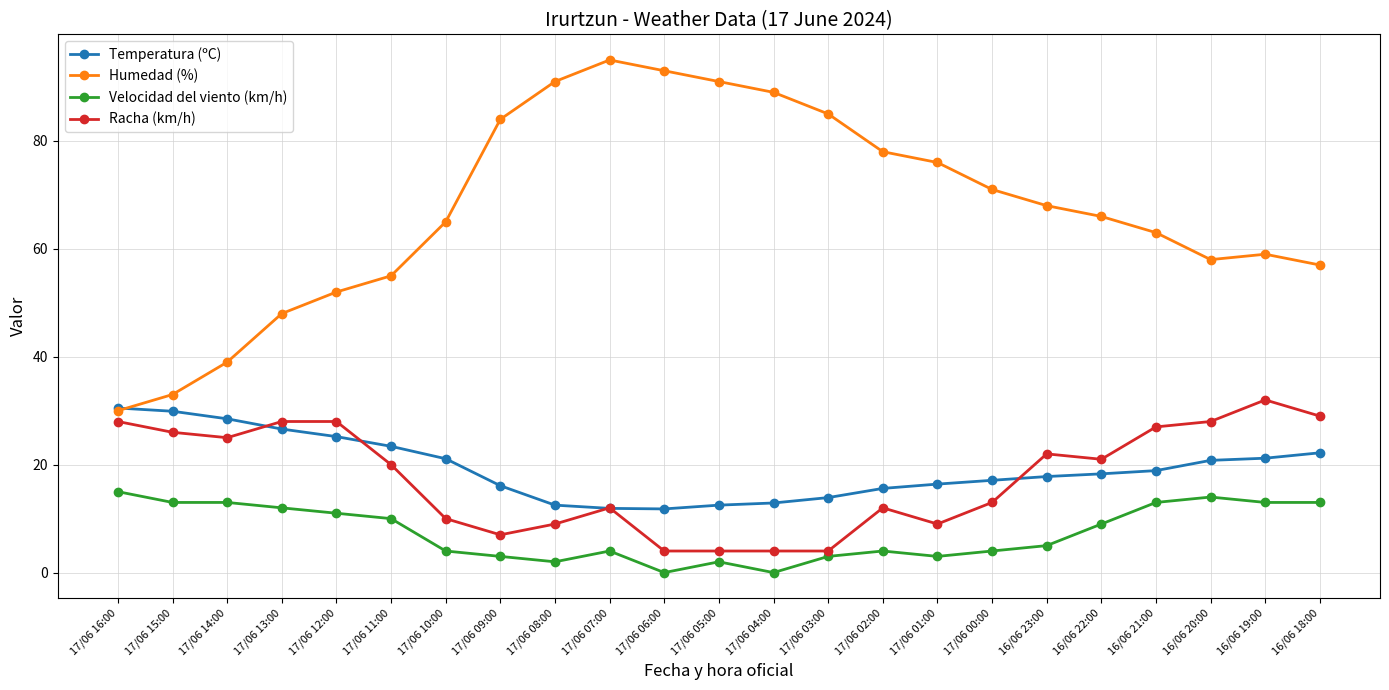

Where is the first local minimum for Humedad (%)?

16/06 20:00